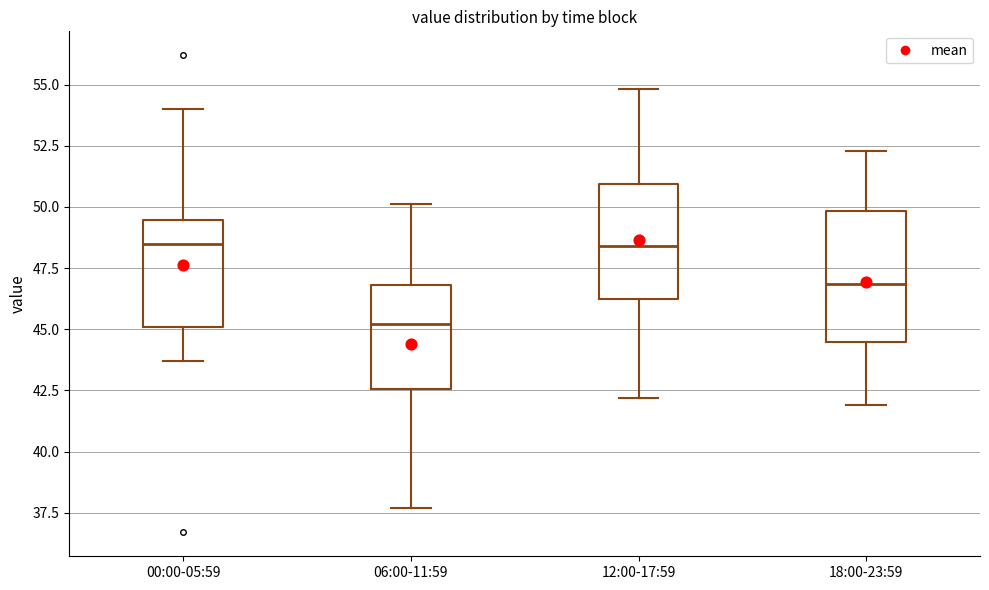

Comparing the boxes themselves (not the whiskers), which one is the tallest?

18:00-23:59